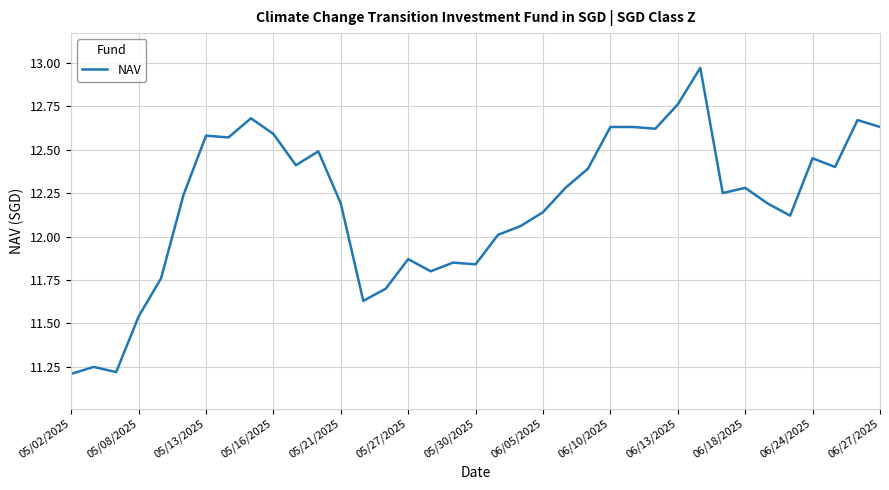

What is the difference between the maximum and minimum values?

1.8